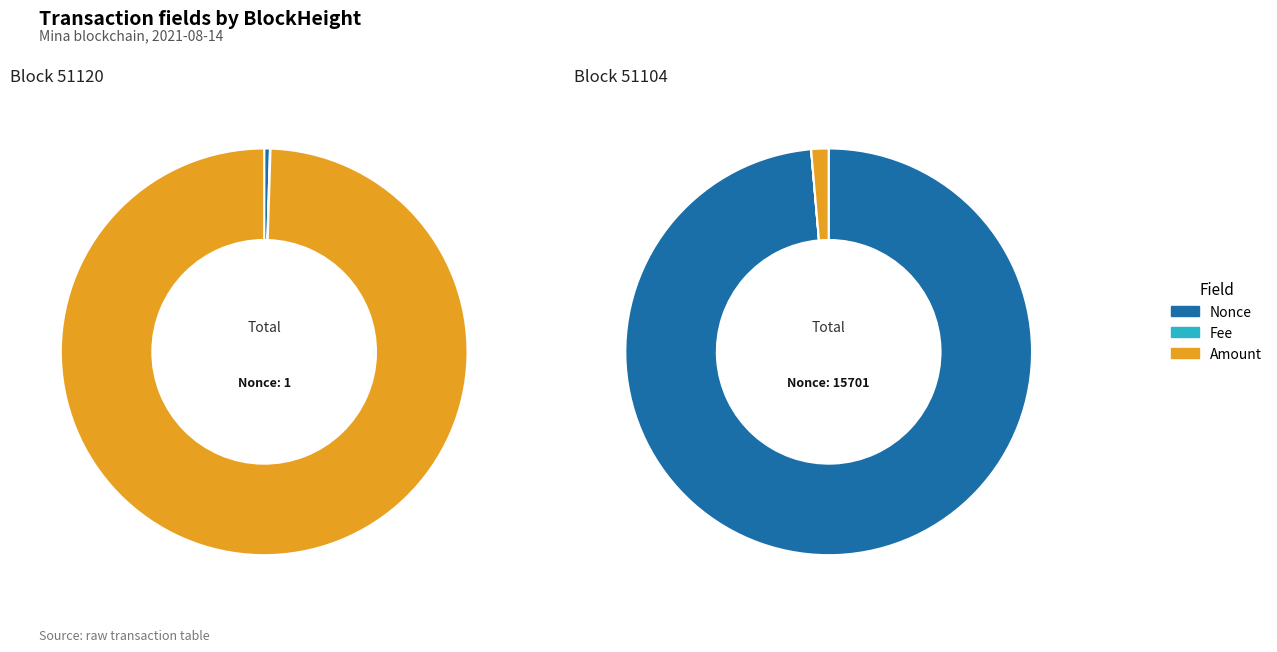

Do 51120 and 51104 together represent more than half of the pie?

Yes